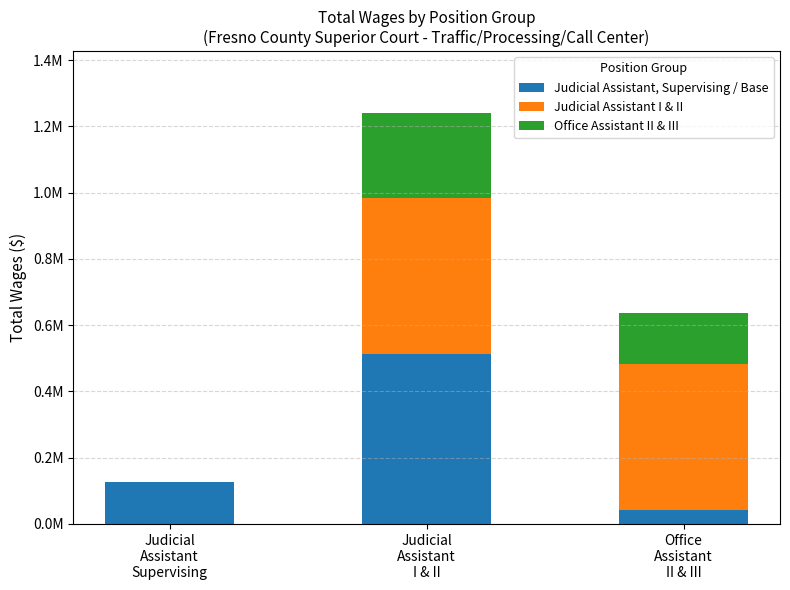

True or false: Office Assistant II & III has a value of 149623.7 at Judicial
Assistant
I & II.

False